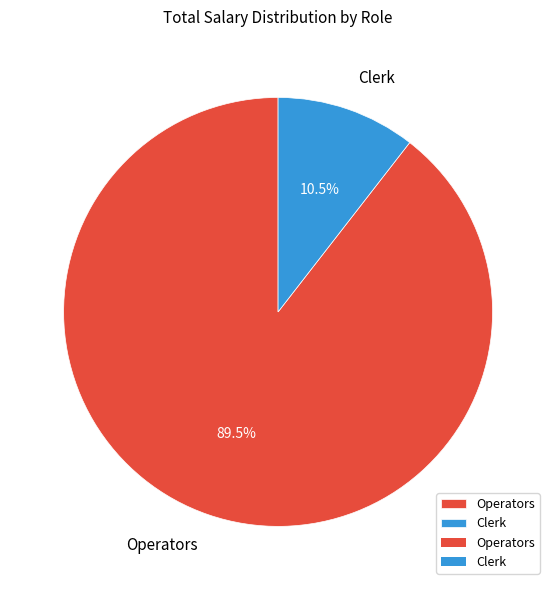

Is it true that Operators is 75% of the pie?

False